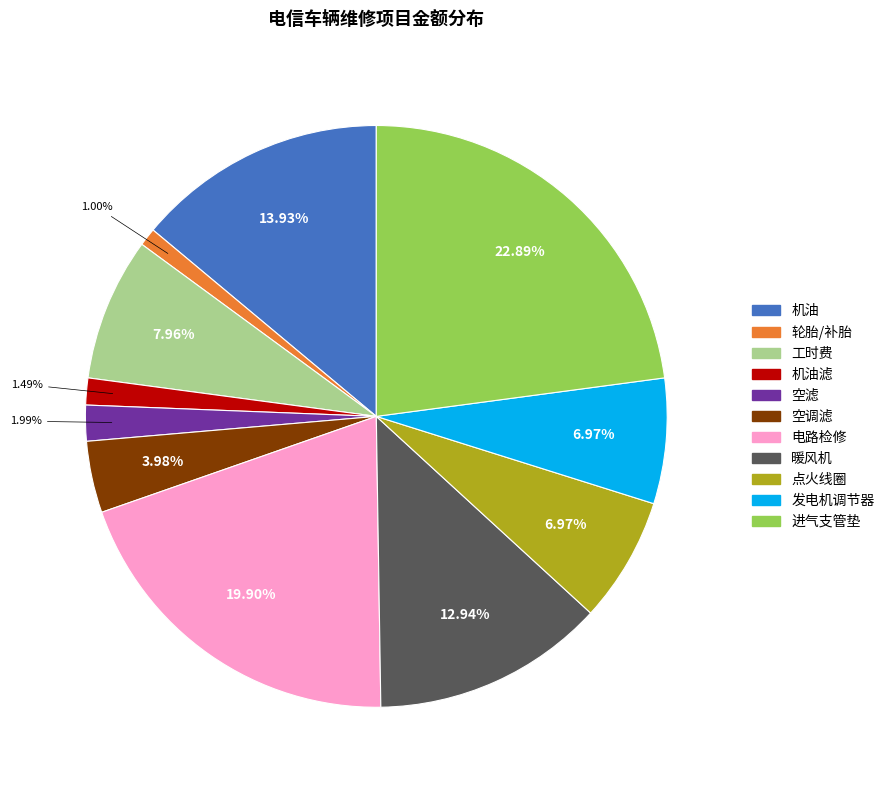

Does any single category account for the majority?

No